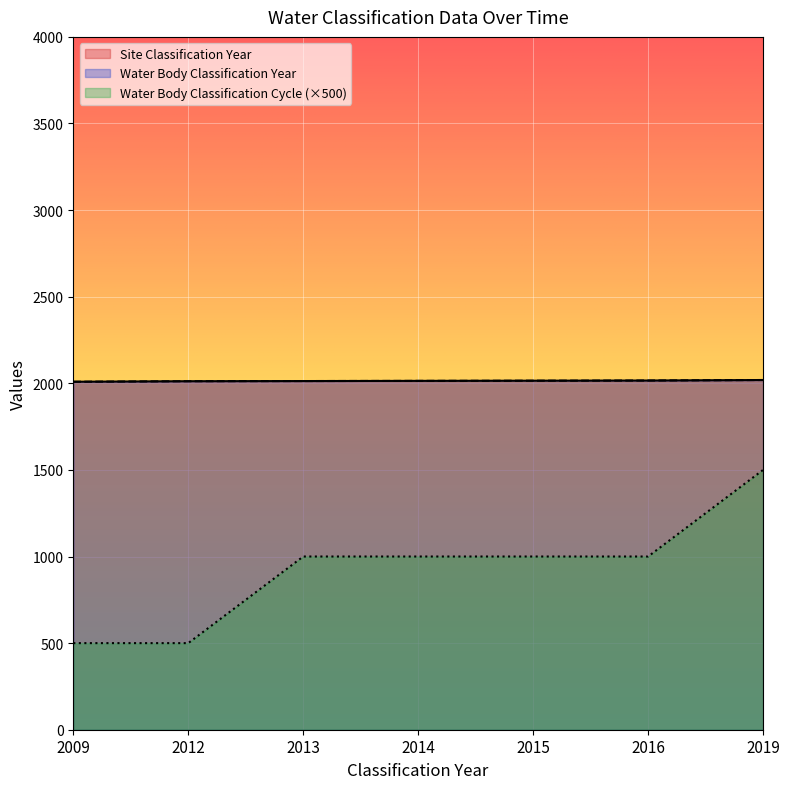

The value of Water Body Classification Cycle at 2015 is 1000. True or false?

True